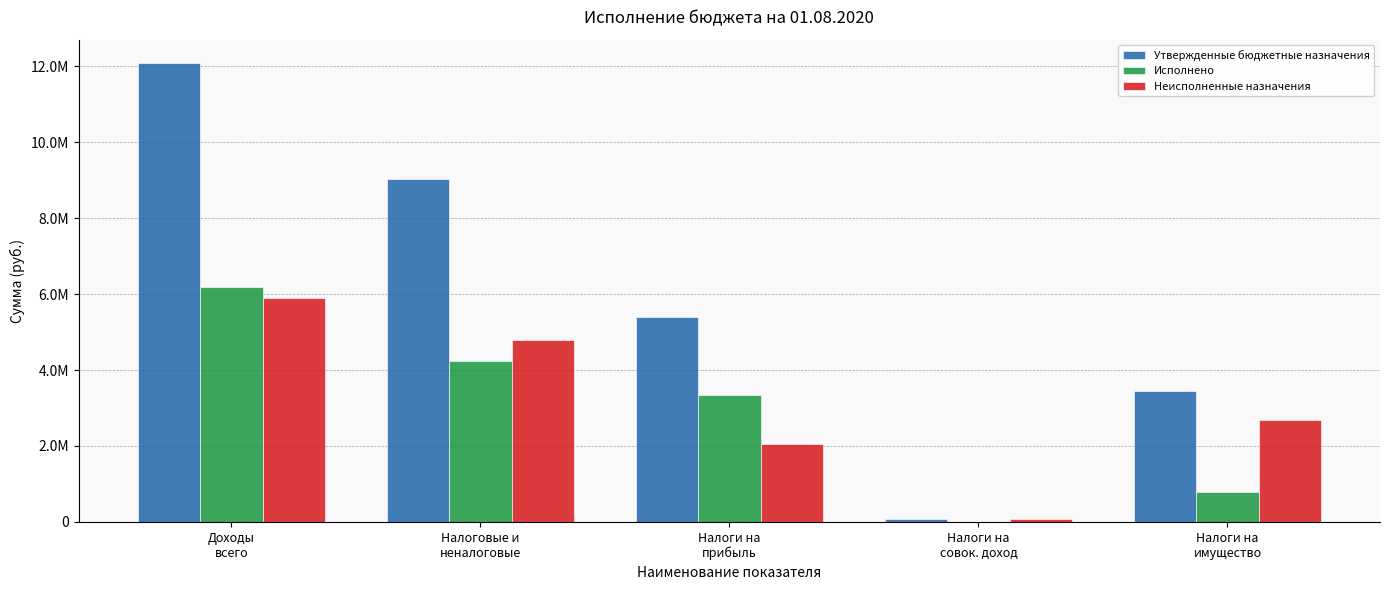

List the series in order of their peak value, lowest first.

Неисполненные назначения, Исполнено, Утвержденные бюджетные назначения